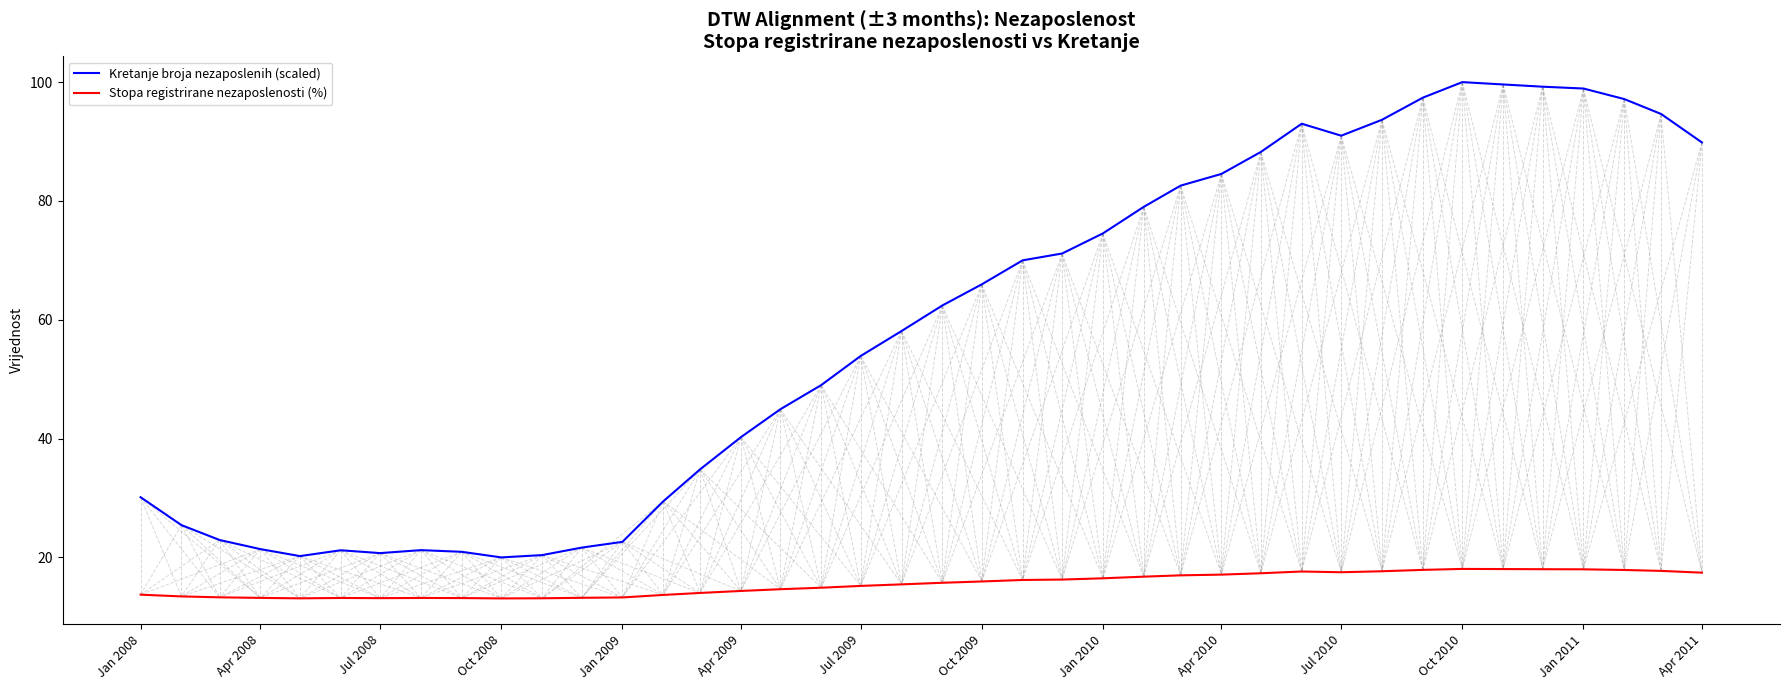

What is the difference between the maximum and second lowest values in the Kretanje broja nezaposlenih (scaled) series?

79.8